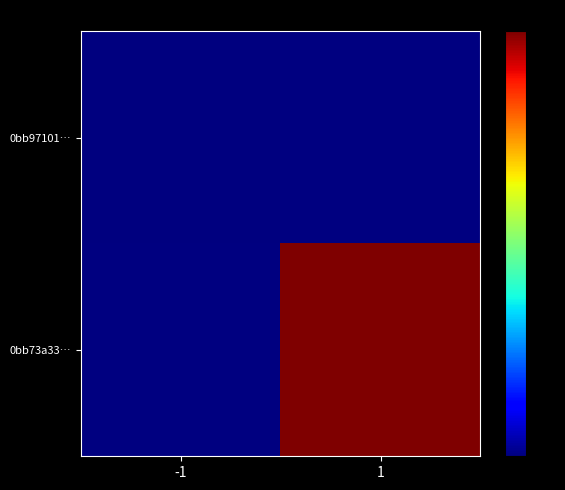

At how many categories does at least one series exceed 0?

1